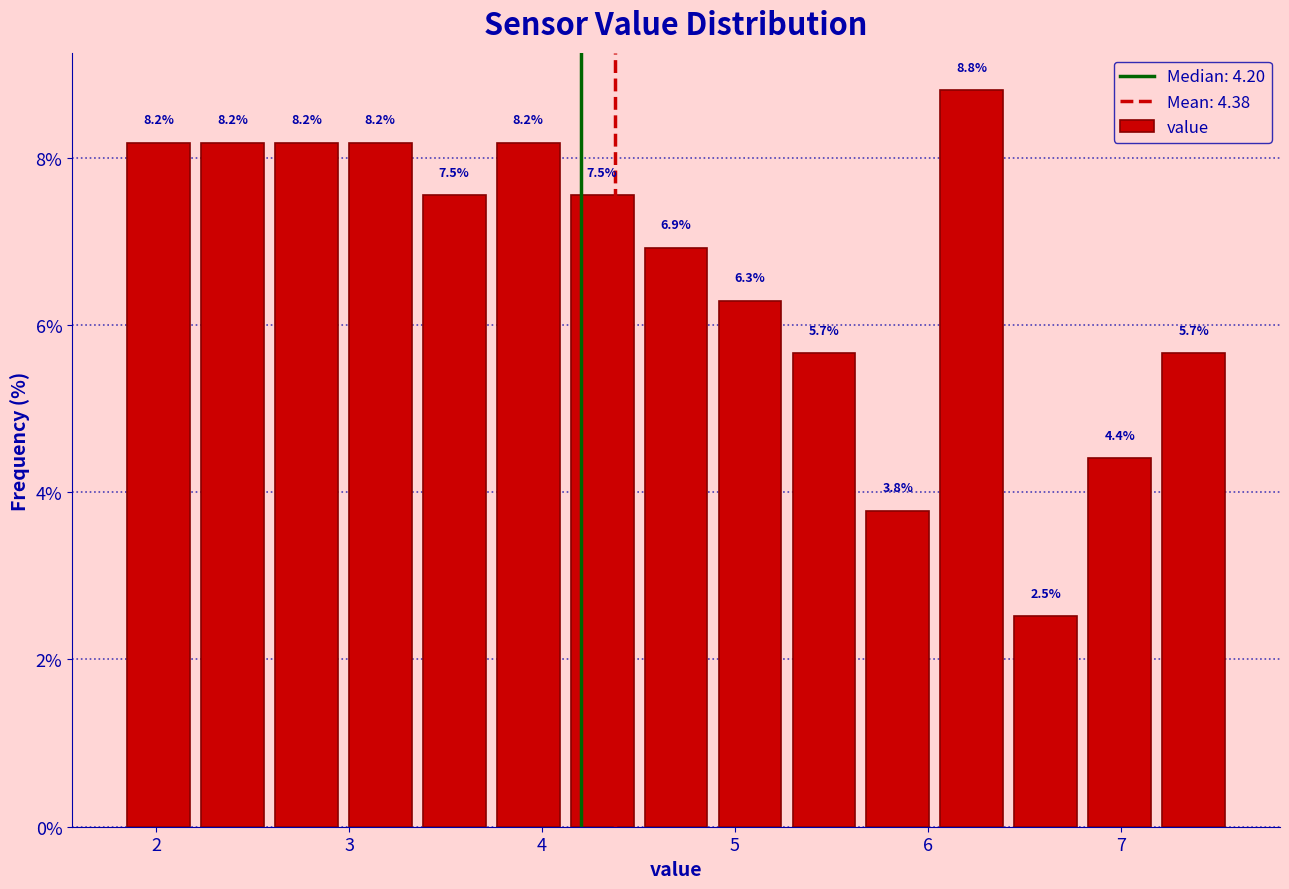

Around what value on the x-axis is the tallest bar? Give the approximate position of its centre, as read against the axis.

6.2